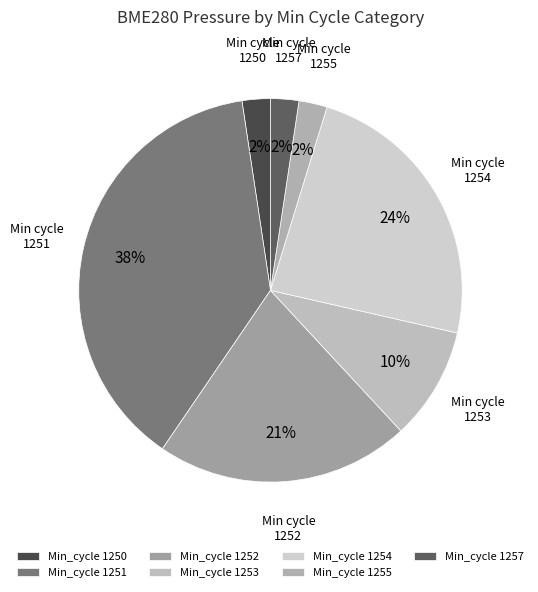

Which slice is the largest?

1251